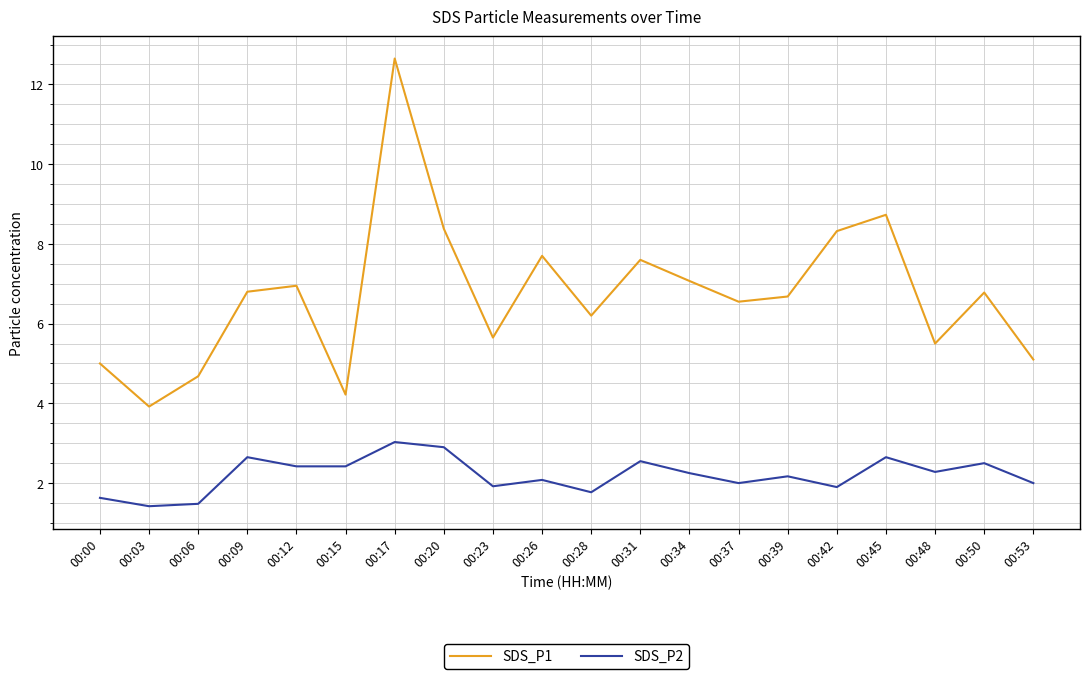

Count the number of categories in the chart.

20